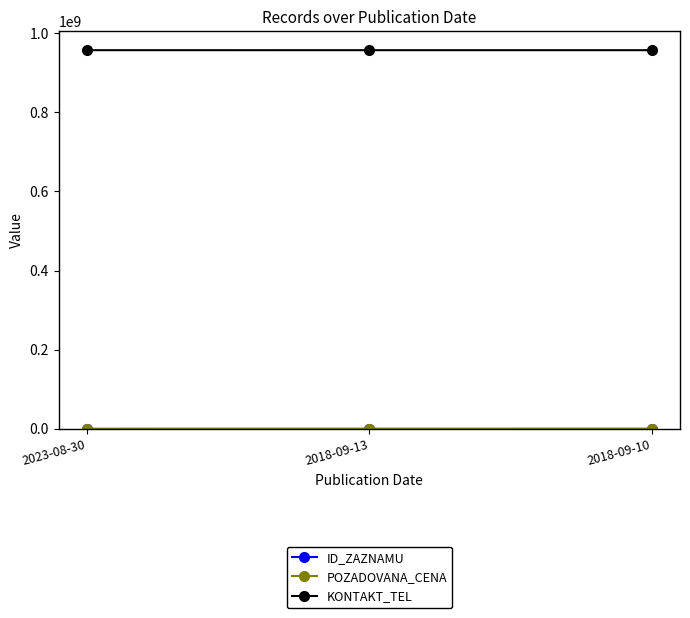

What is the total value across all series at 2023-08-30?

957078431